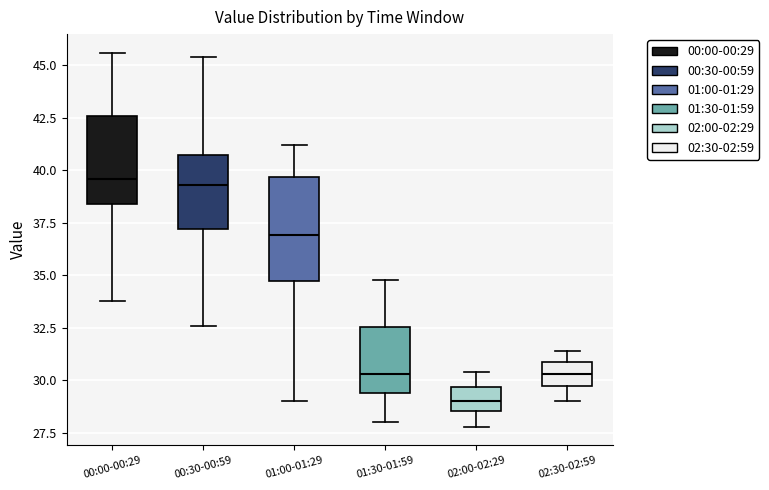

Which box has the lowest median line?

02:00-02:29